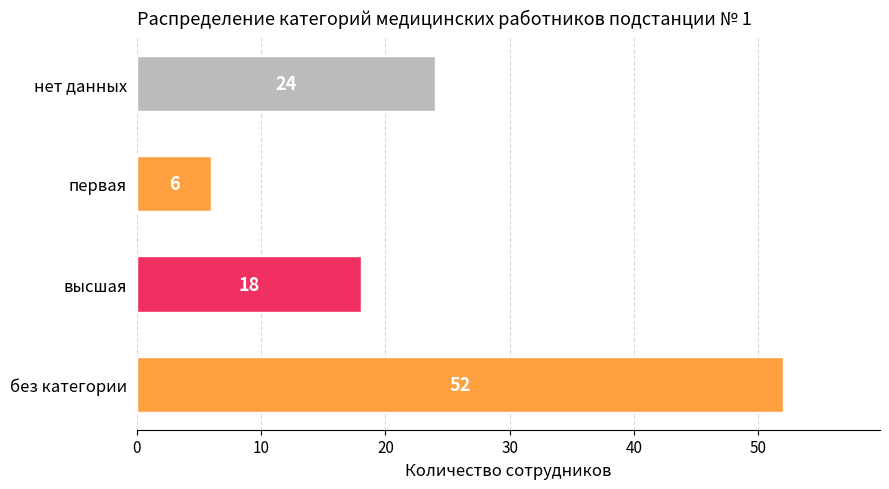

What is the difference between the maximum and second lowest values?

34